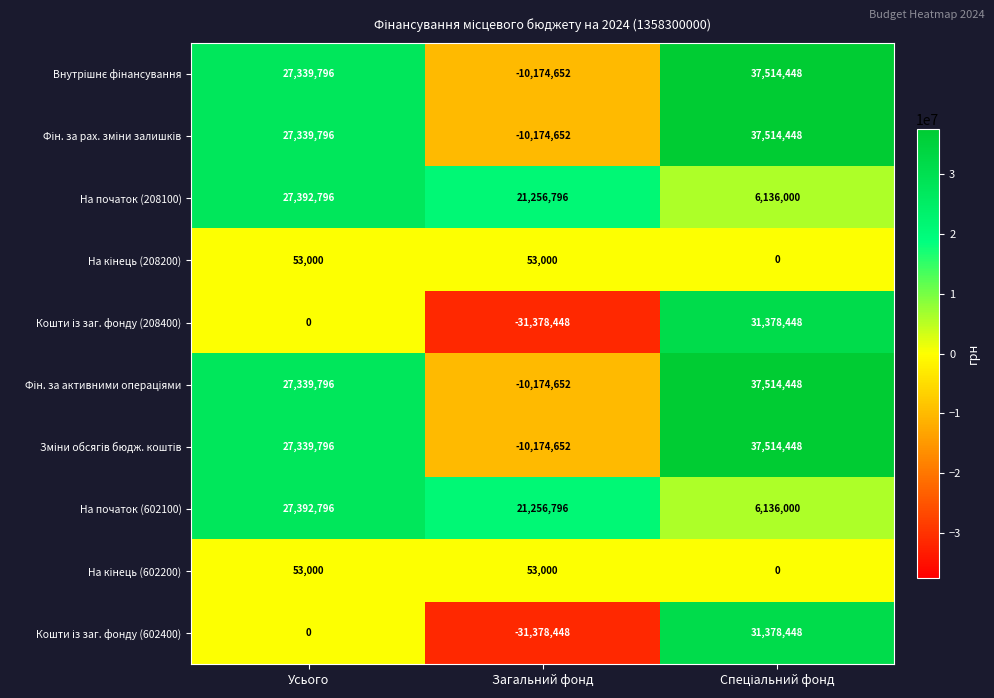

At which label is На початок (602100) closest to 16764398?

Загальний фонд